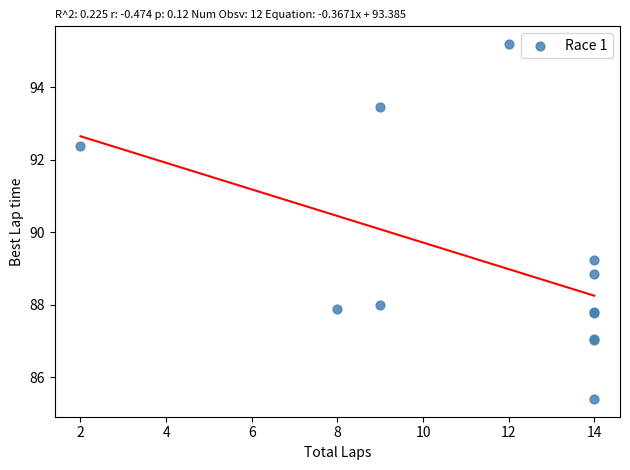

What Y value in the scatter plot is closest to 90?

89.2